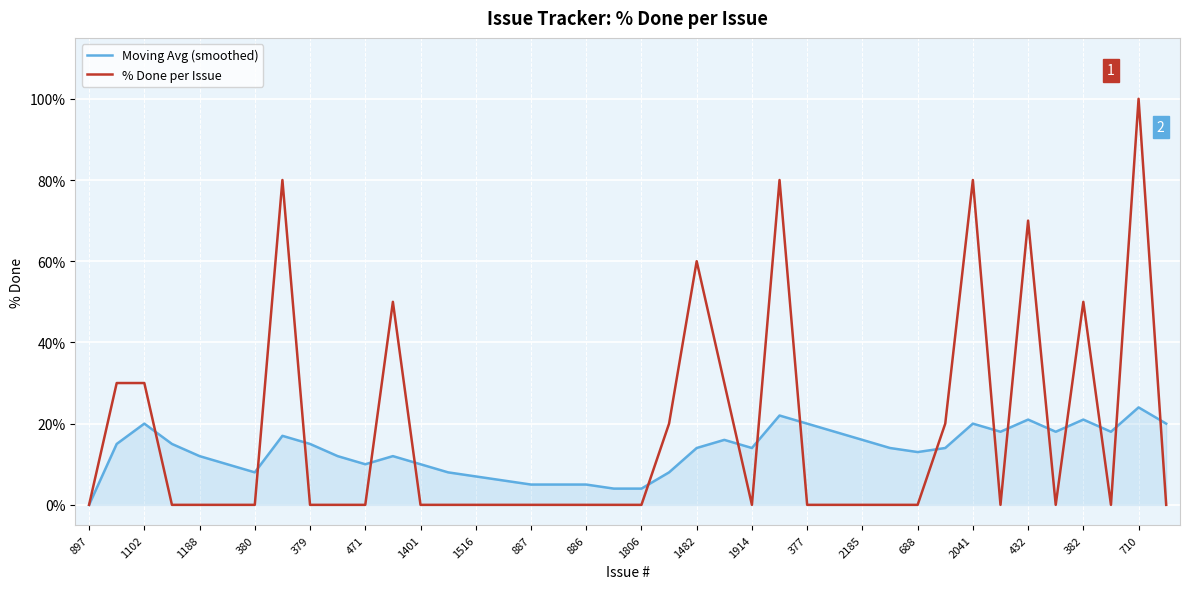

Which series has the largest total across all categories?

% Done per Issue